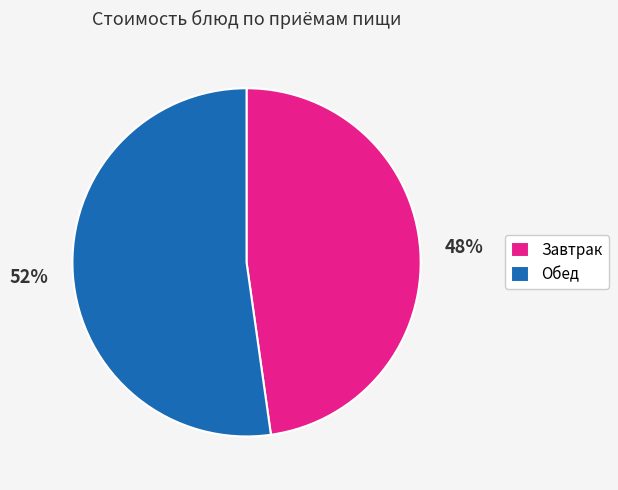

How many segments does this pie chart have?

2